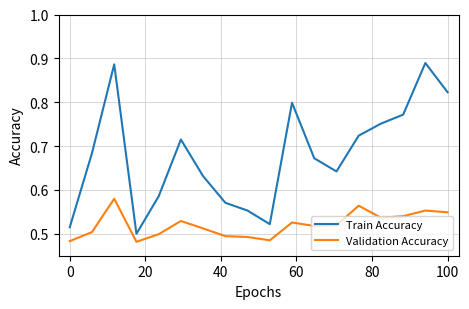

Which series has the largest total across all categories?

Train Accuracy